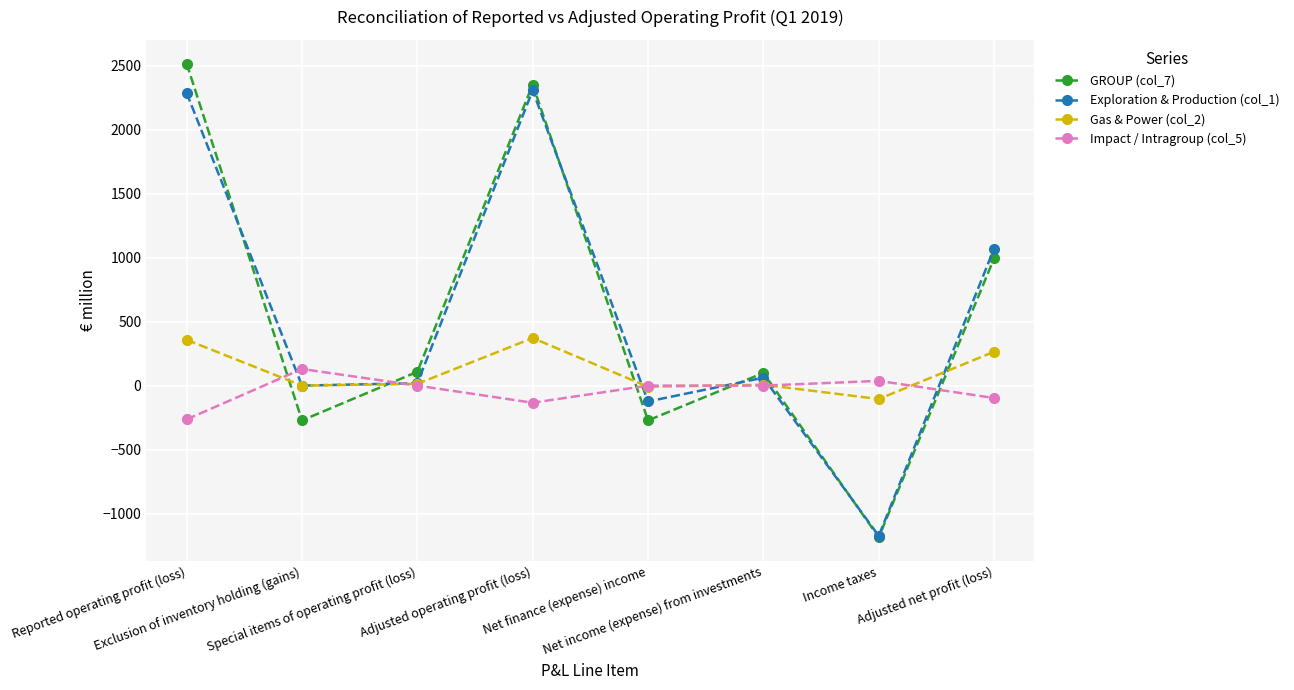

How many distinct data groups are displayed?

4